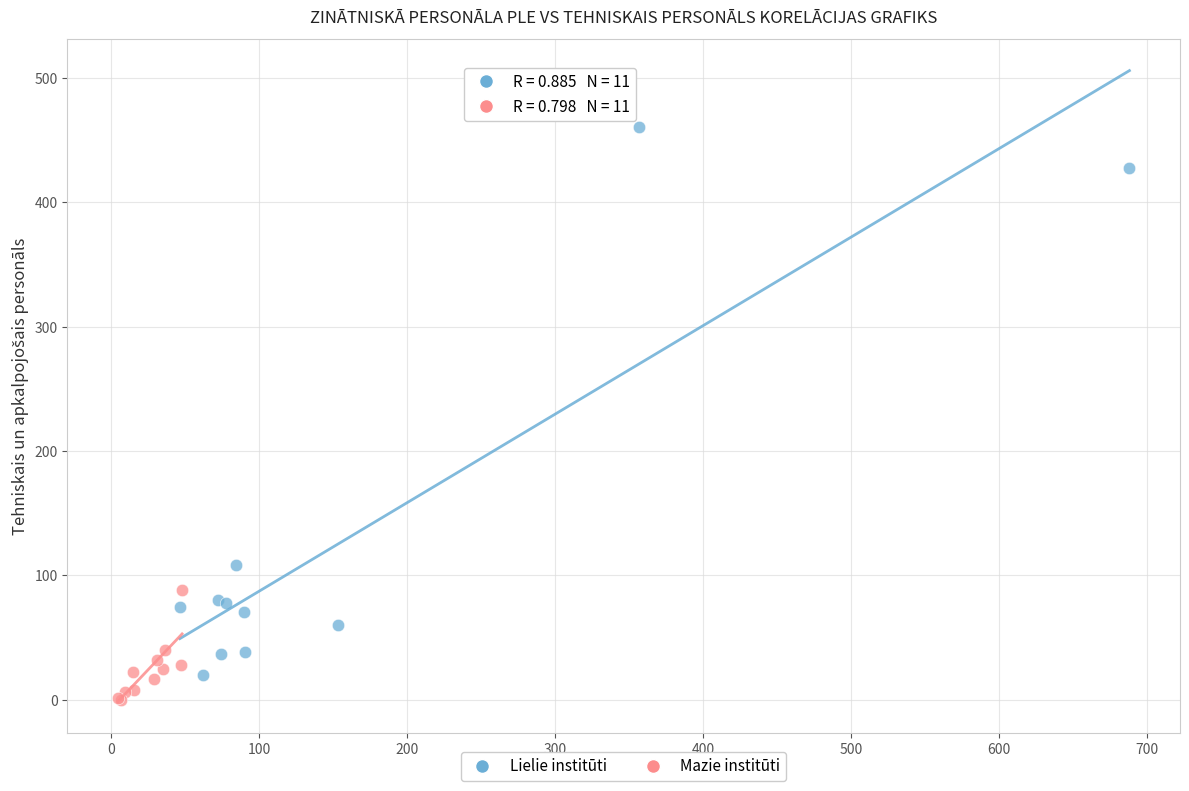

Which series contains the highest Y value?

Lielie institūti